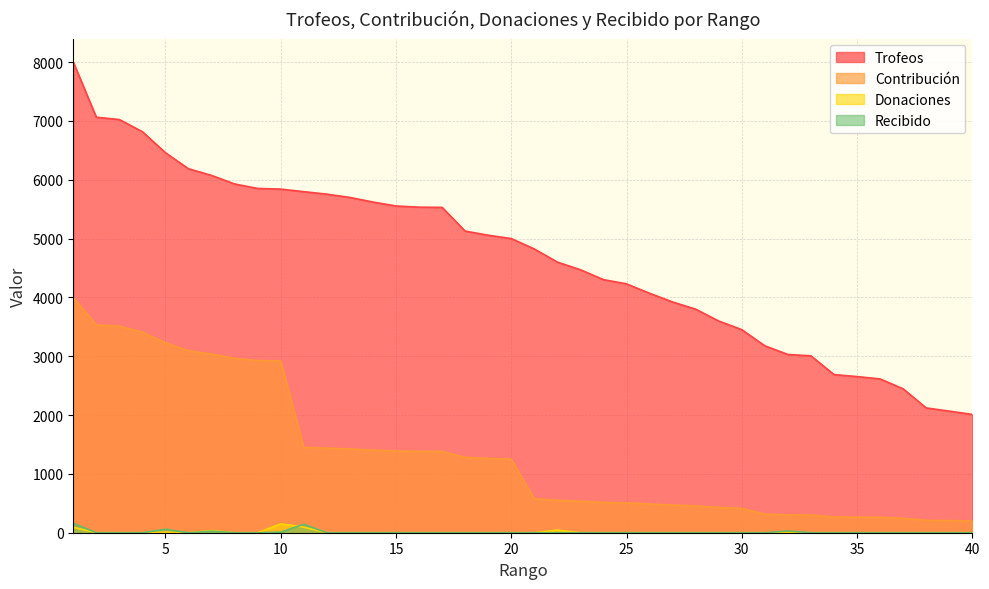

How many interior local peaks does the Recibido series have?

4